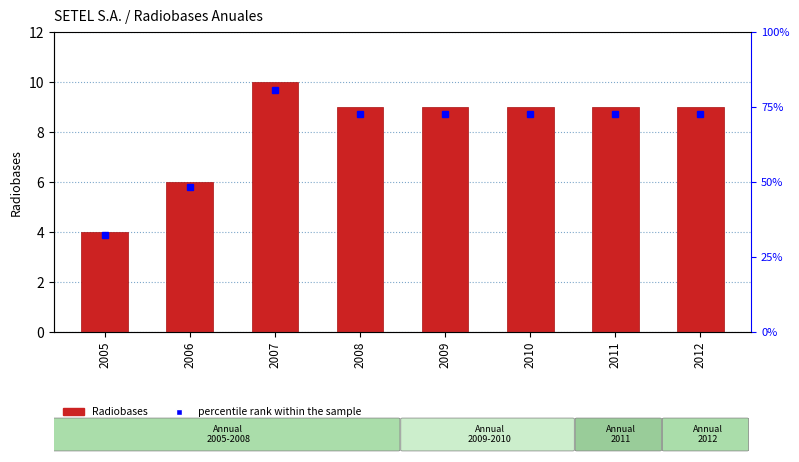

List the labels in order of value, smallest first.

2005, 2006, 2008, 2009, 2010, 2011, 2012, 2007